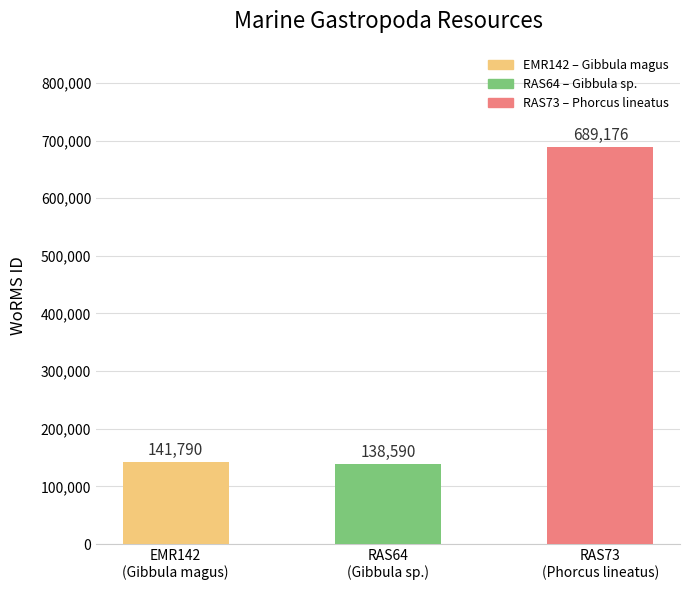

How many categories are shown in the chart?

3